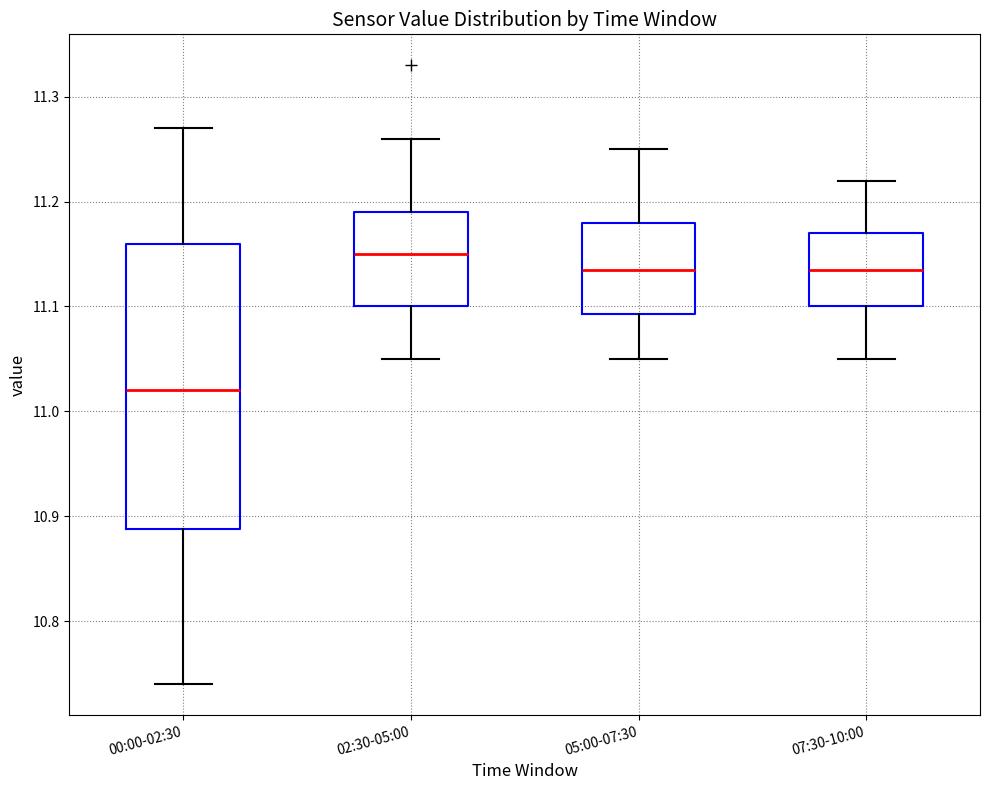

Which box is the tallest, from its lower edge to its upper edge?

00:00-02:30